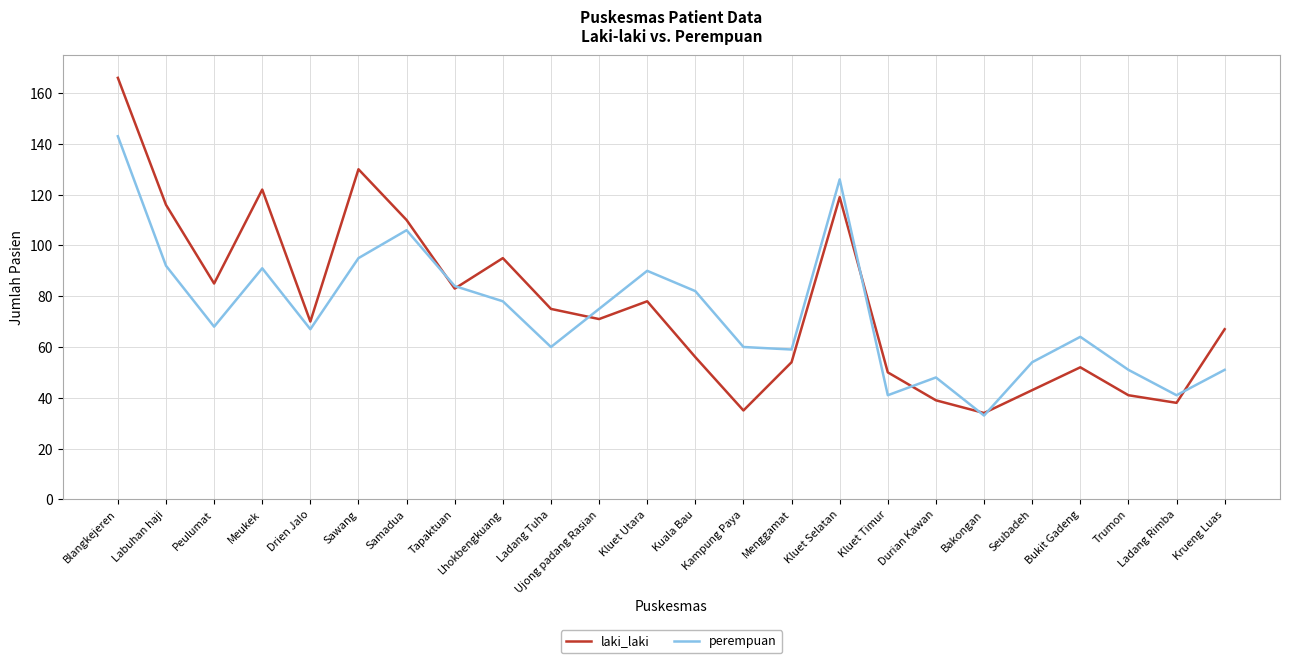

Reading right to left, what are all the values shown in this chart?

laki_laki: 67	38	41	52	43	34	39	50	119	54	35	56	78	71	75	95	83	110	130	70	122	85	116	166
perempuan: 51	41	51	64	54	33	48	41	126	59	60	82	90	75	60	78	84	106	95	67	91	68	92	143